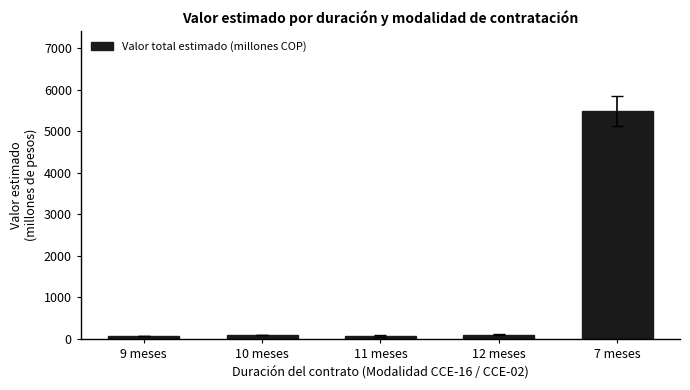

What position from the right is 11 meses?

3